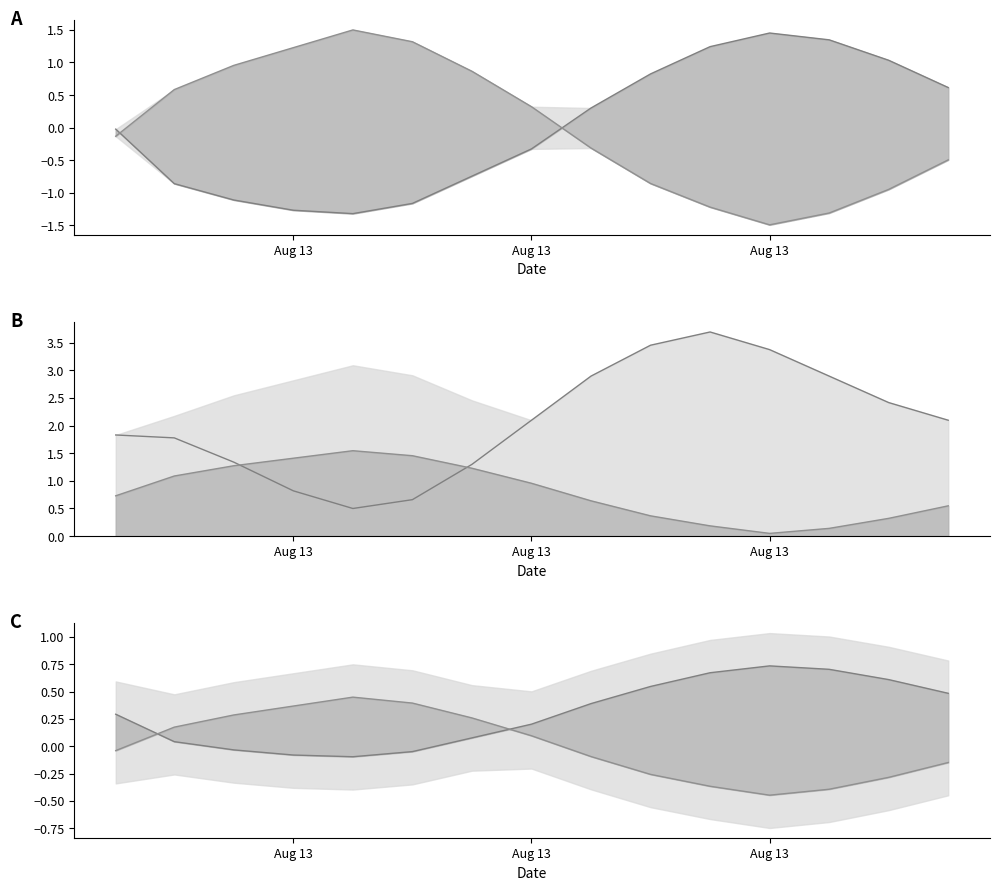

True or false: pressure line and humidity line intersect in this chart.

False